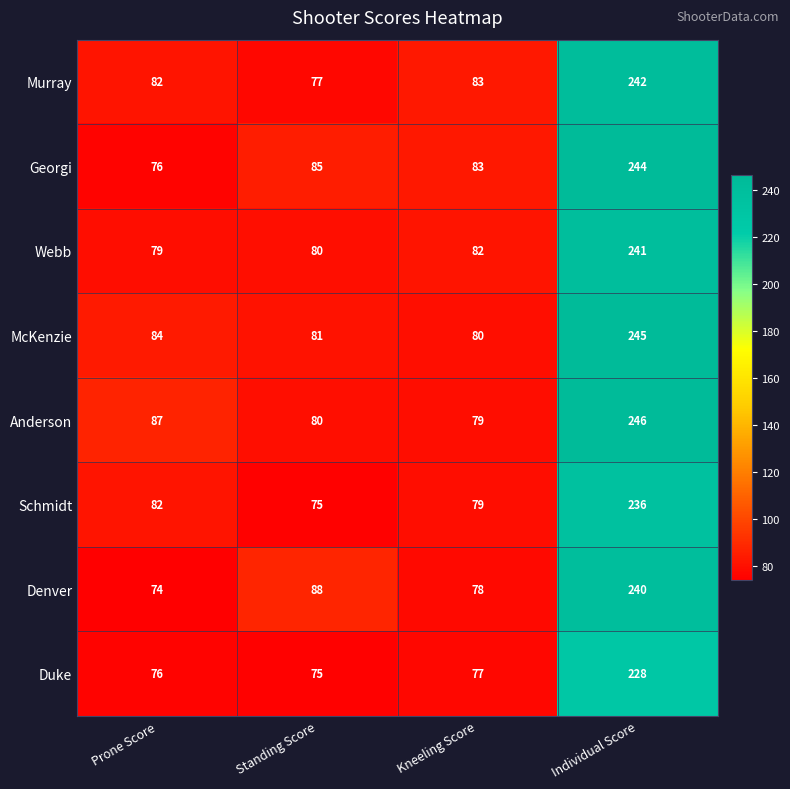

The Georgi series shows 39 at Prone Score. True or false?

False